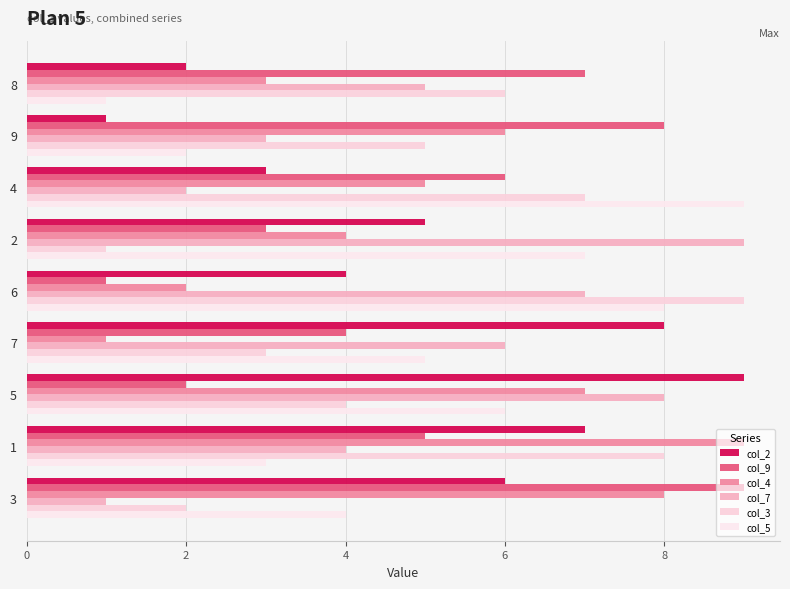

Where is col_4 nearest to the value 5?

4